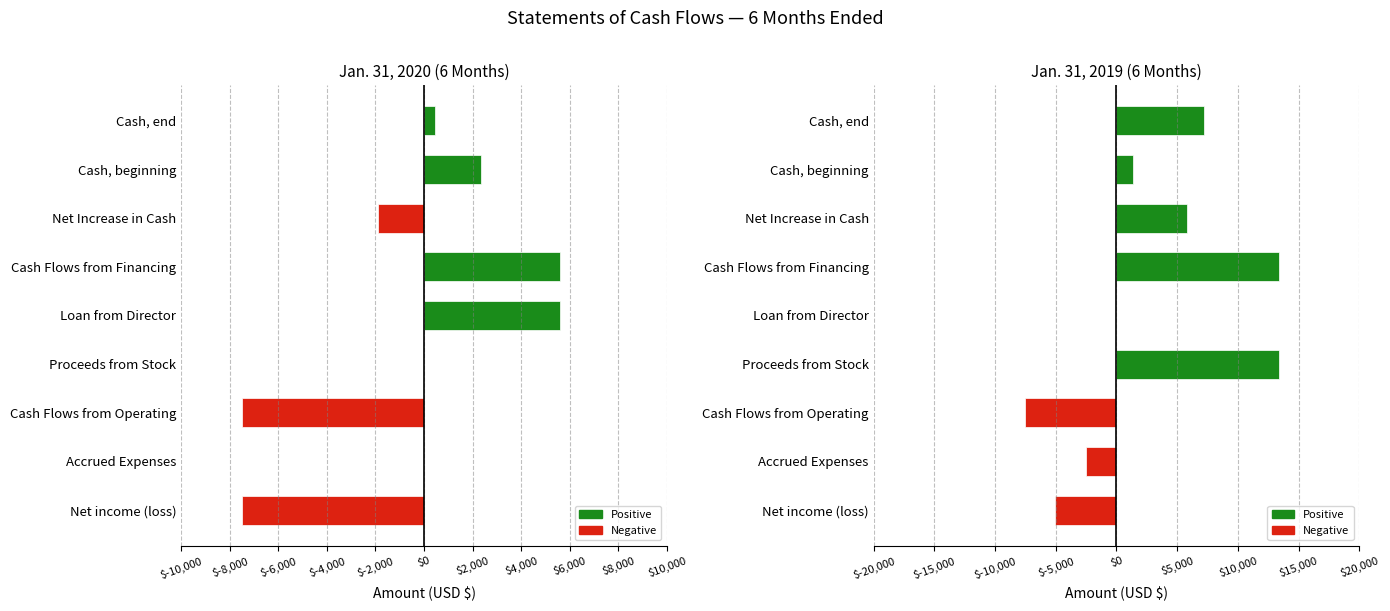

Which series has the largest total across all categories?

Jan. 31, 2019